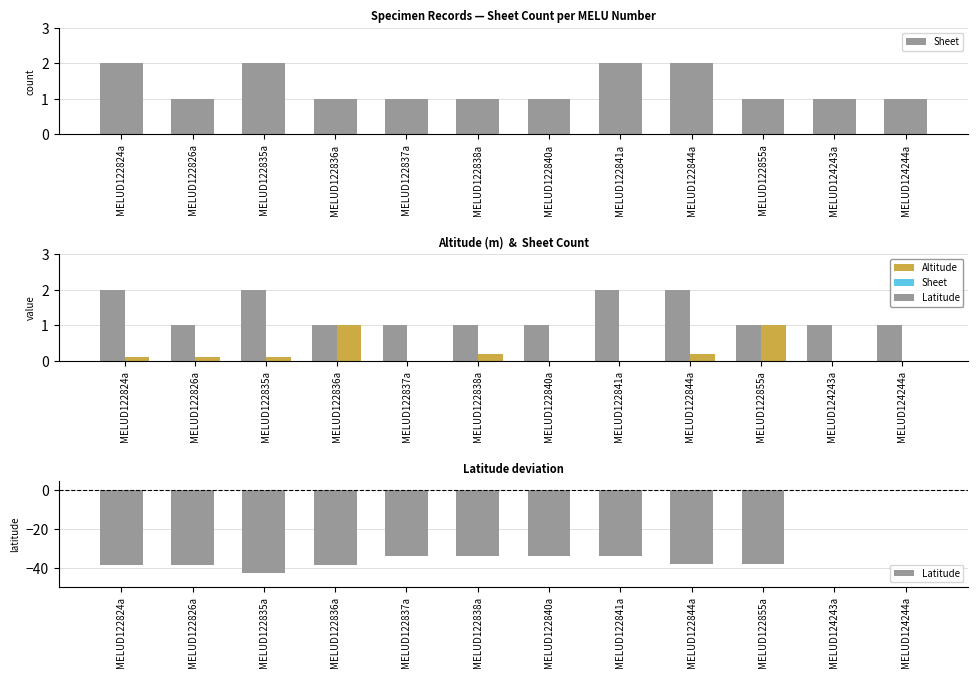

What is the sum of the Latitude values at MELUD122835a and MELUD124244a?

-42.8